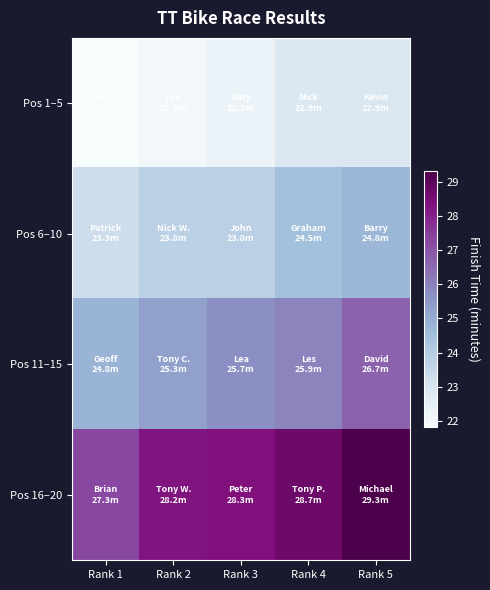

List the series in order of their overall mean, lowest first.

Pos 1–5, Pos 6–10, Pos 11–15, Pos 16–20